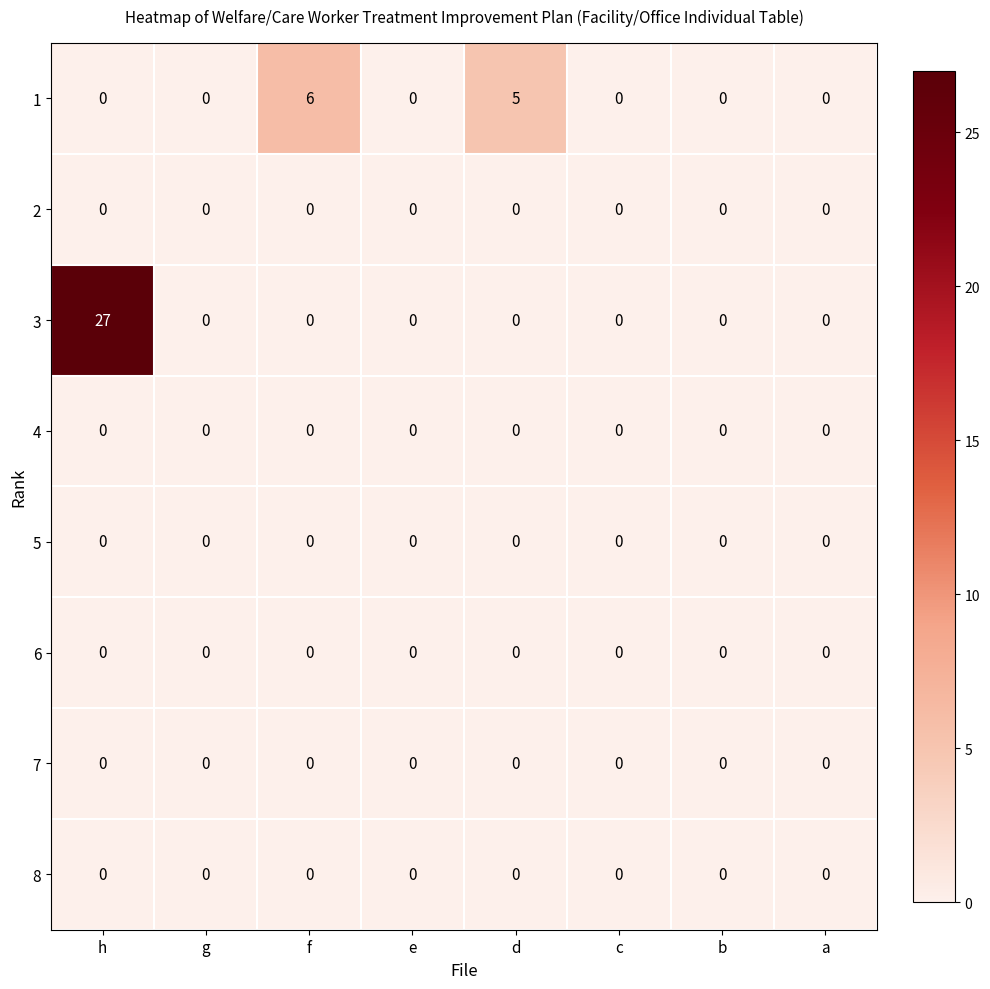

Which series has the largest total across all categories?

3